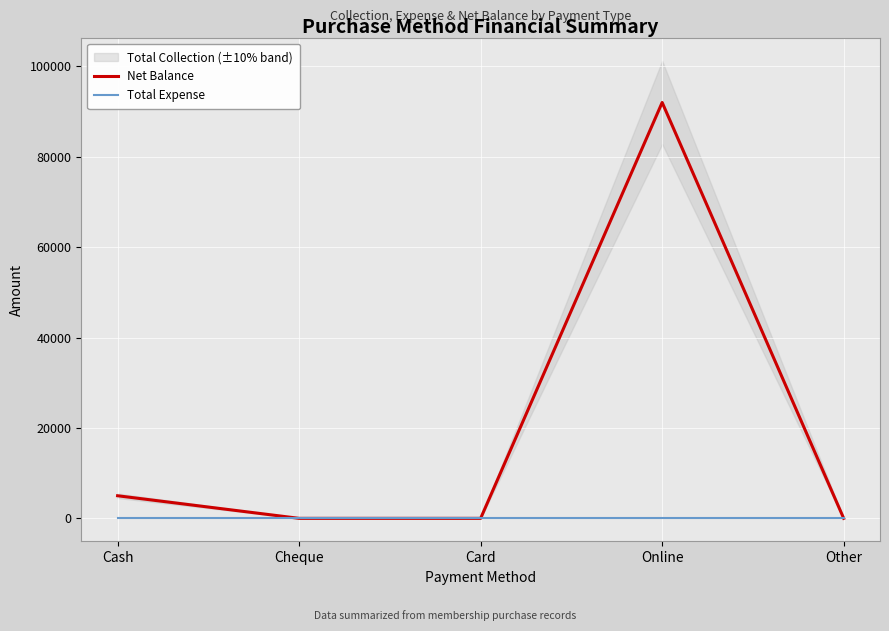

True or false: Total Expense has a value of 0 at Card.

True